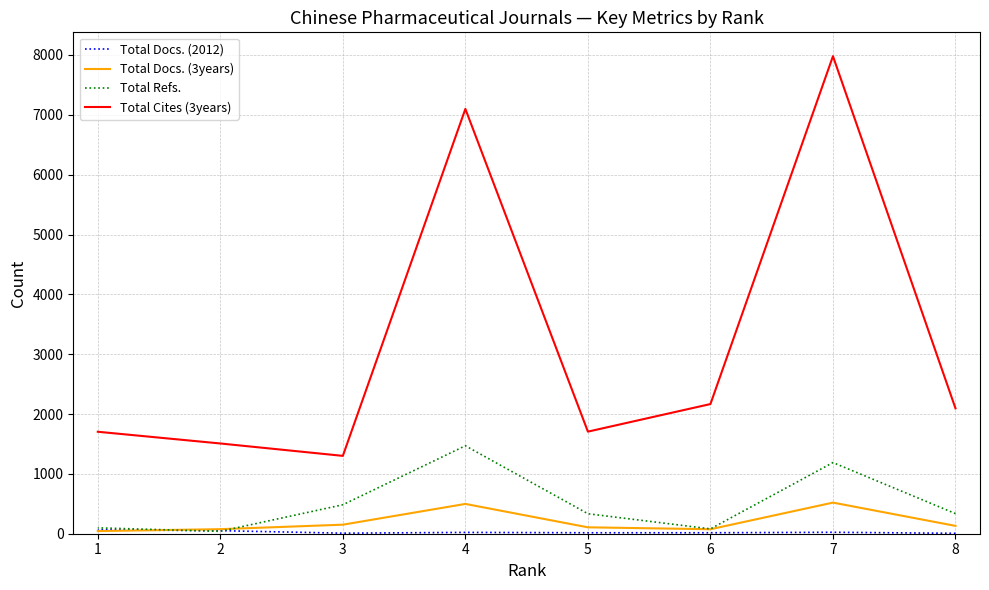

List the labels in order of Total Refs. value, smallest first.

2, 6, 1, 5, 8, 3, 7, 4